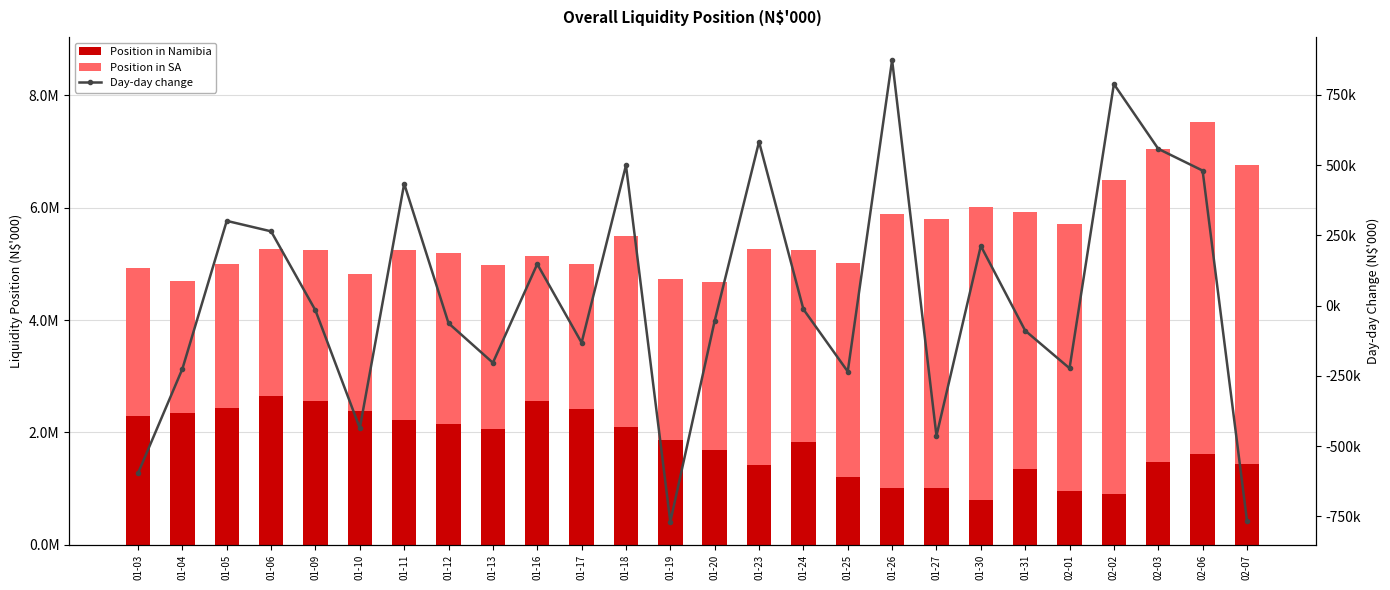

True or false: Day-day change has a value of -89058.1 at 01-31.

True